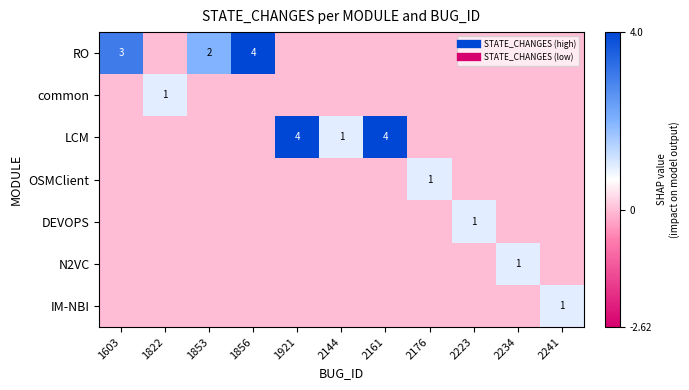

At which label is common closest to 0?

1603